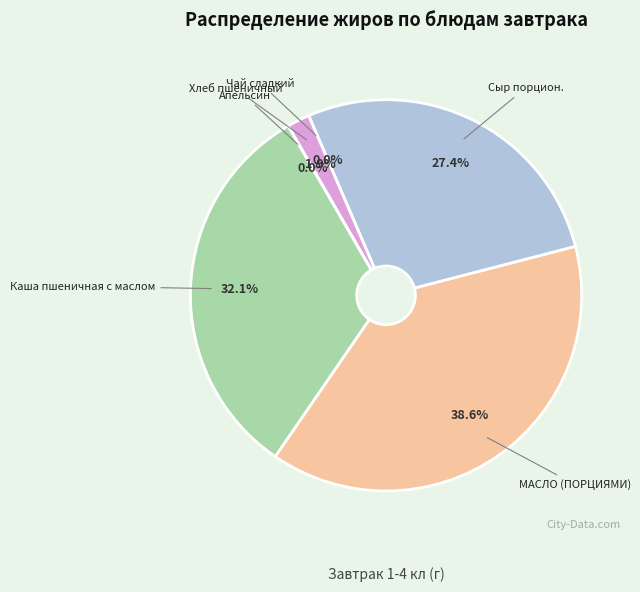

Does Хлеб пшеничный account for over 50% of the chart?

No